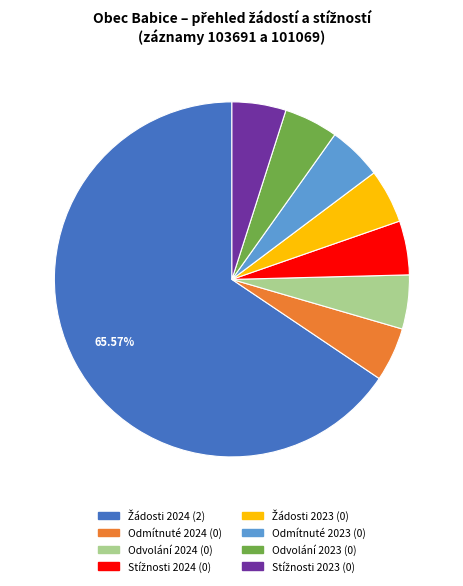

To the nearest percent, what is the difference between the largest and smallest slice percentages?

61%